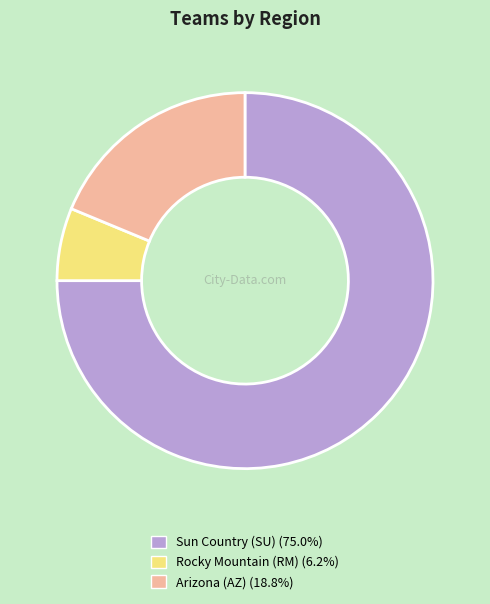

Which has a higher value, Arizona (AZ) or Rocky Mountain (RM)?

Arizona (AZ)